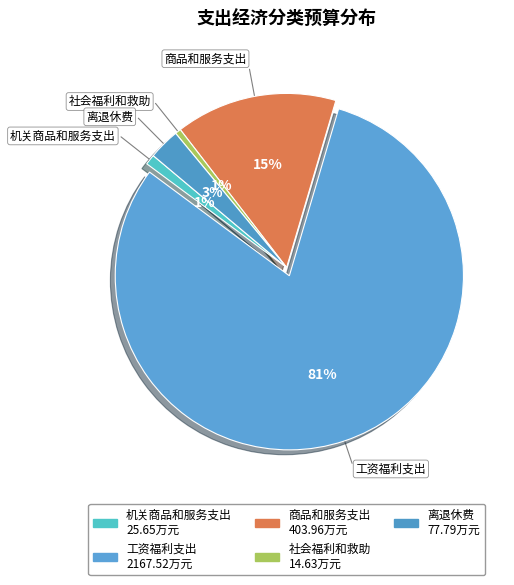

Which has a higher value, 商品和服务支出 or 离退休费?

商品和服务支出